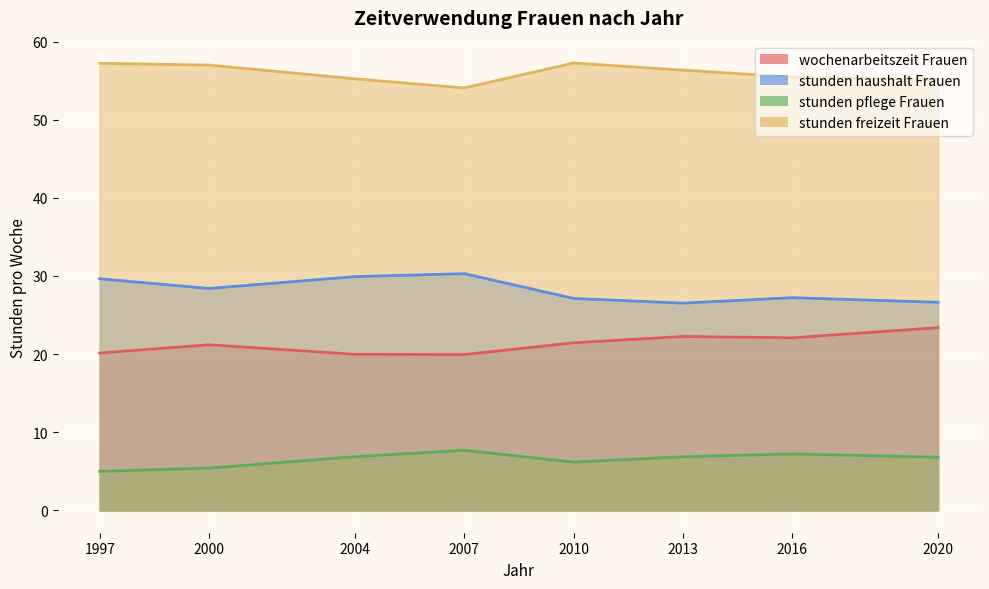

The value of wochenarbeitszeit_Frauen at 2004 is 20.0. True or false?

True